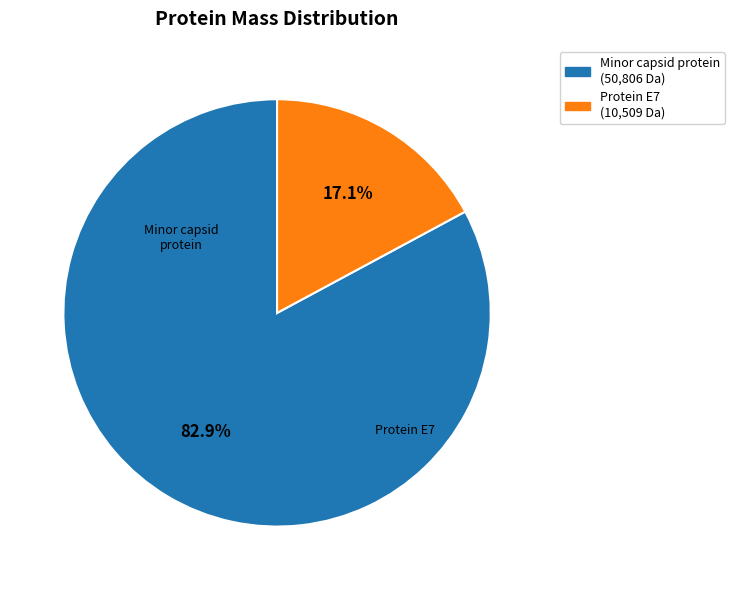

Does any single category account for the majority?

Yes